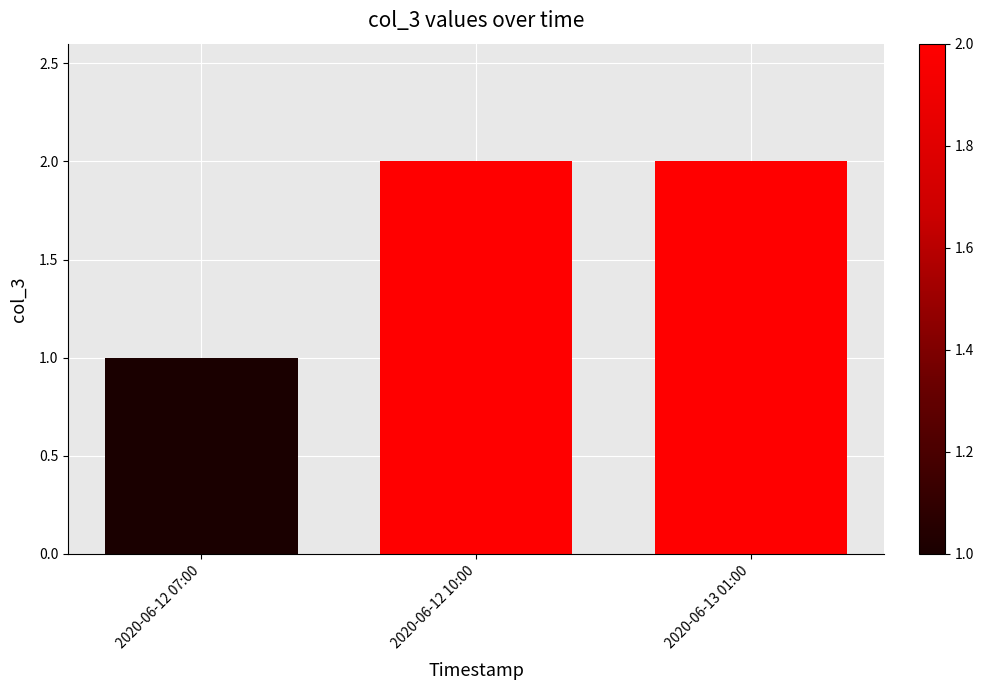

What is the label of the 3rd bar from the left?

2020-06-13 01:00